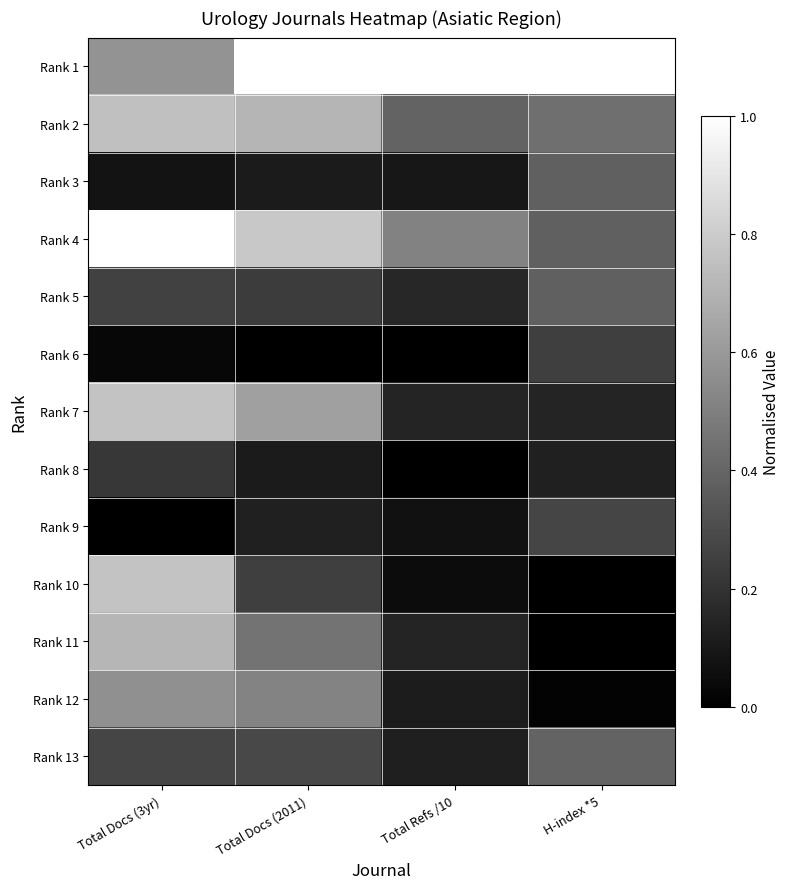

List the series in order of their peak value, lowest first.

Rank 8, Rank 6, Rank 9, Rank 3, Rank 5, Rank 13, Rank 12, Rank 11, Rank 2, Rank 10, Rank 7, Rank 1, Rank 4